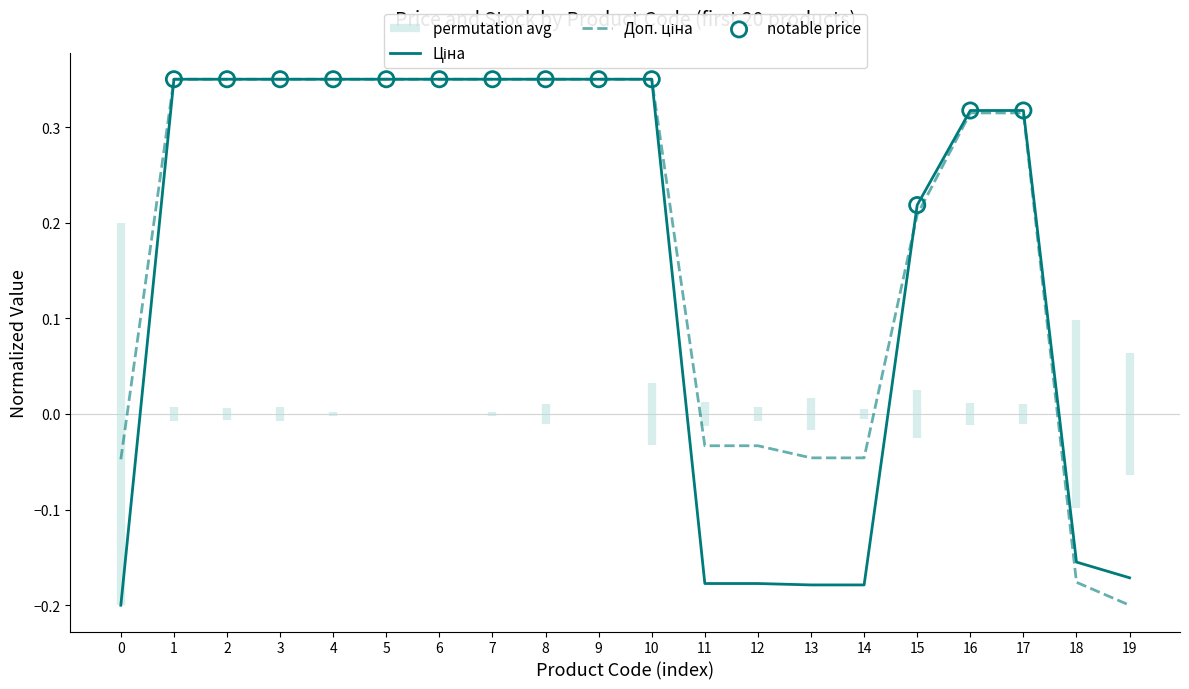

At how many categories does at least one series exceed 0?

13